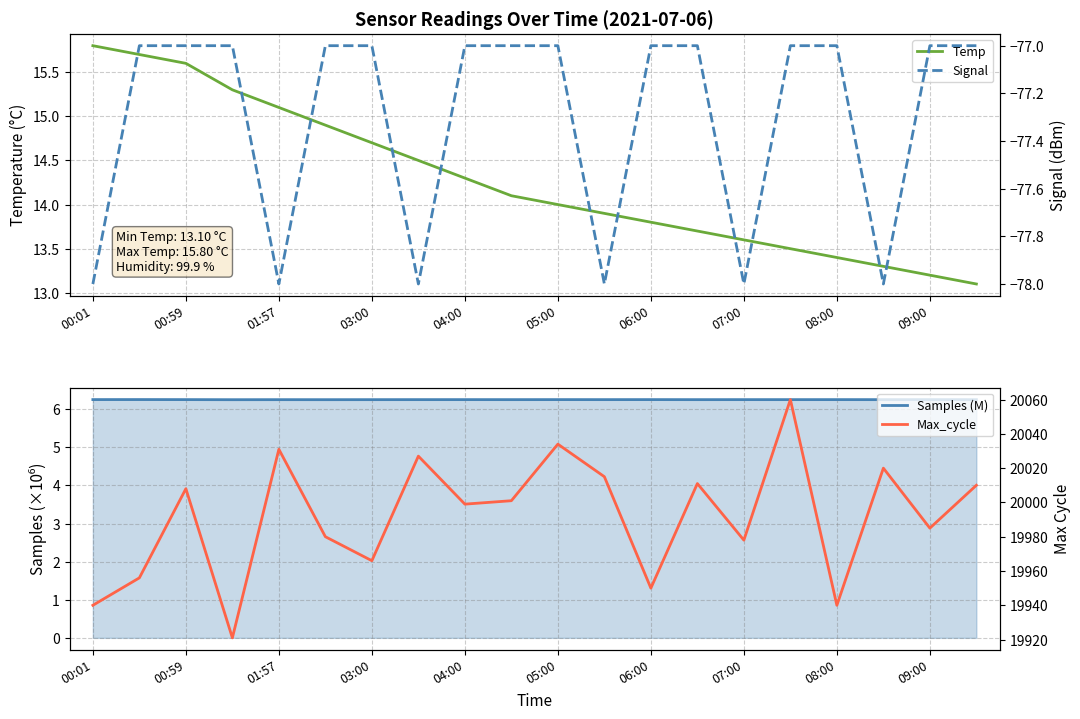

In Samples (M), how many points are higher than both neighbors (excluding endpoints)?

8